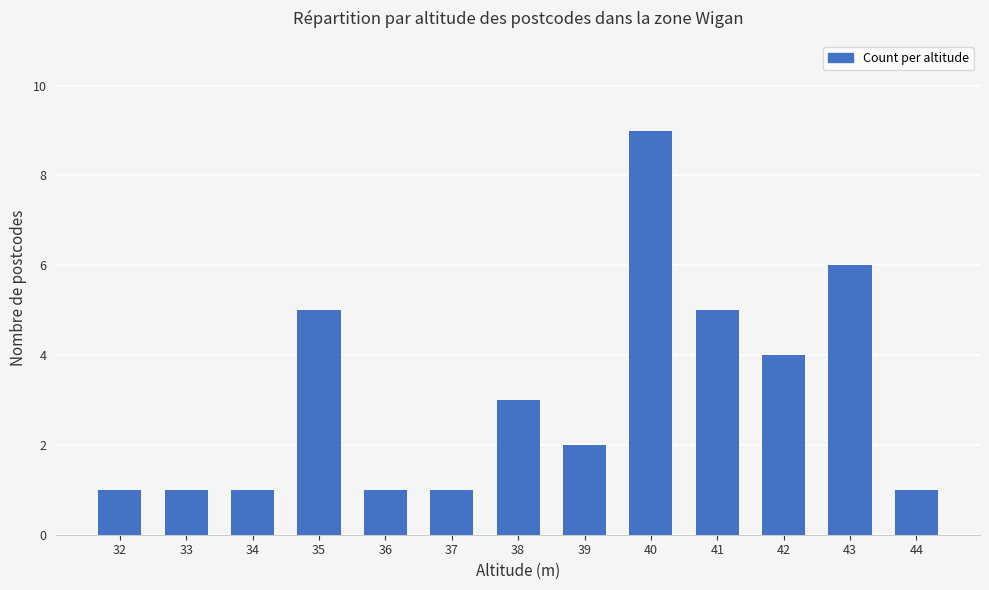

At which category does the chart reach its peak across all series?

40